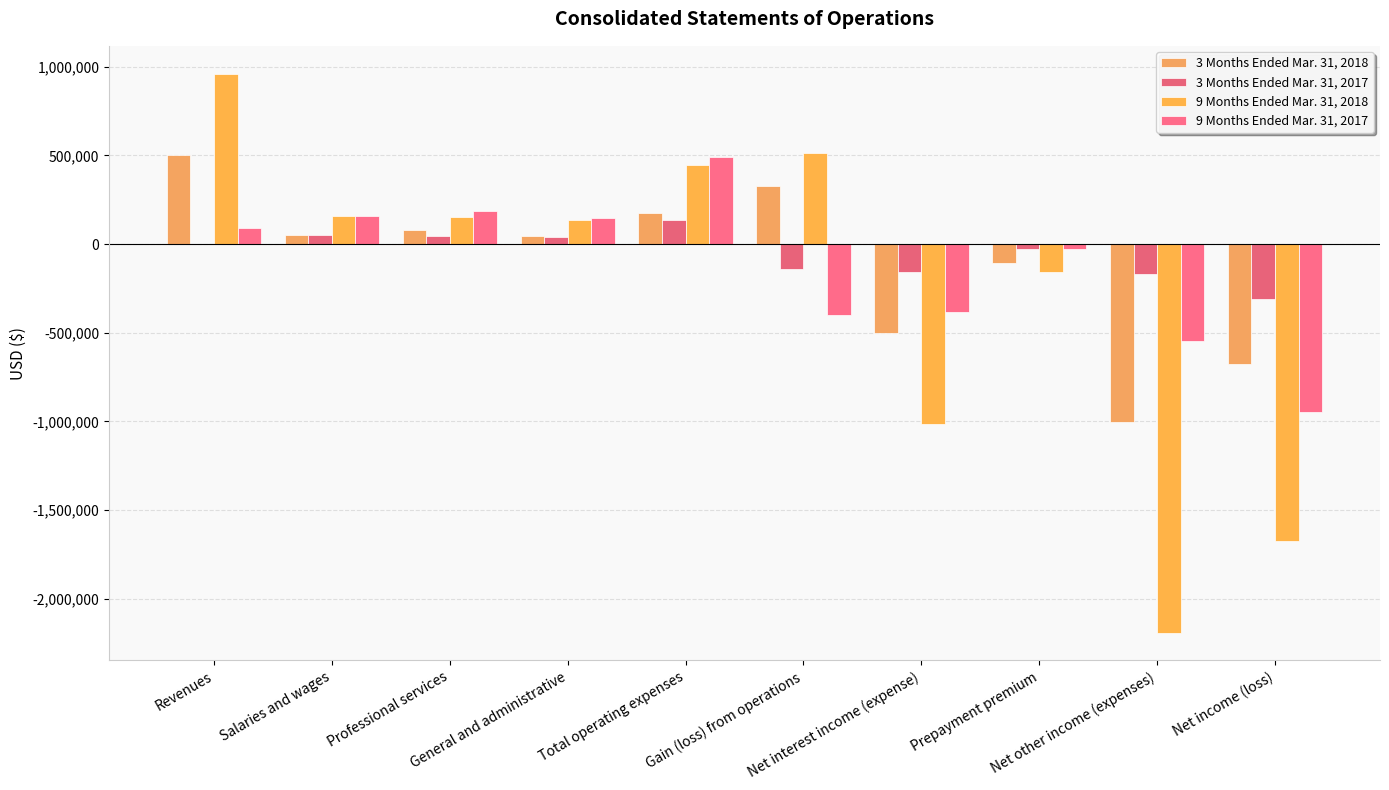

What is the value of the 9 Months Ended Mar. 31, 2017 bar at the 4th from the left?

145308